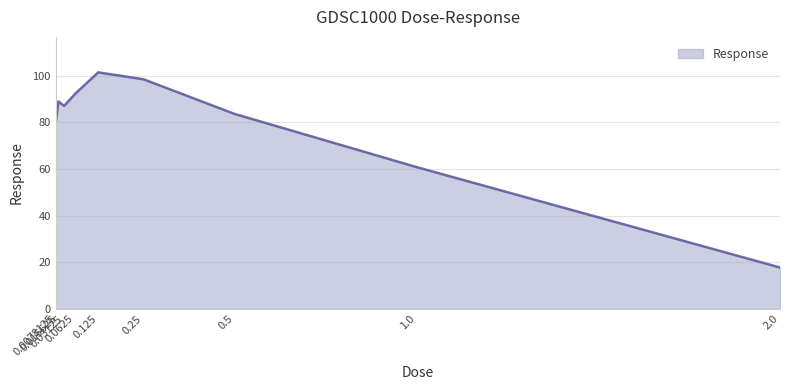

What is the difference between the values at 0.0625 and 0.5?

8.7